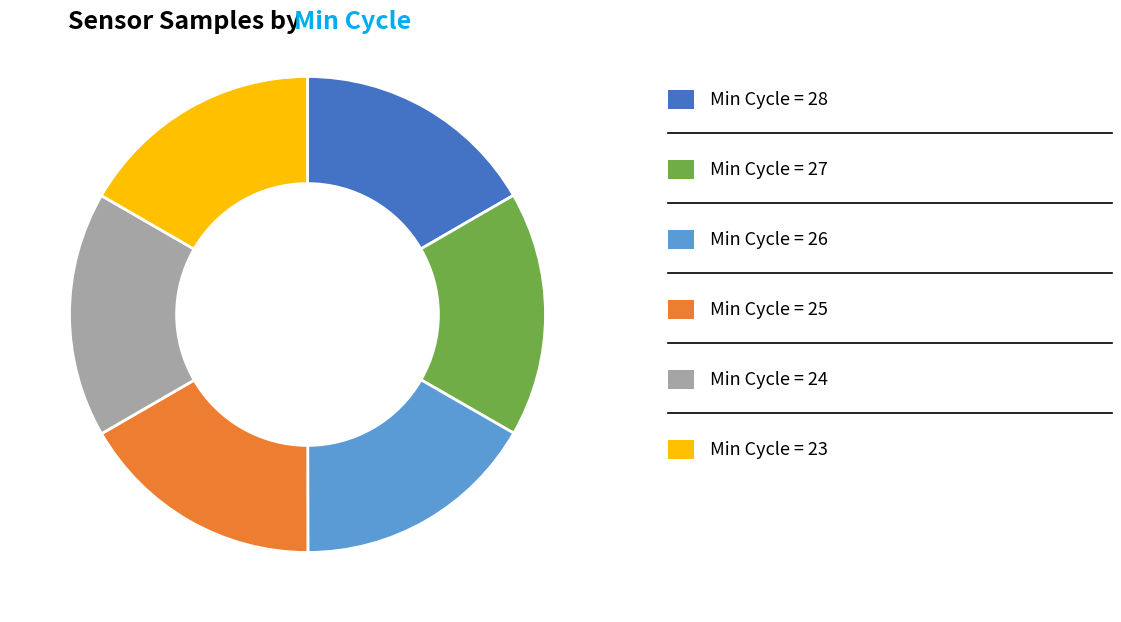

Count the number of slices in the pie.

6